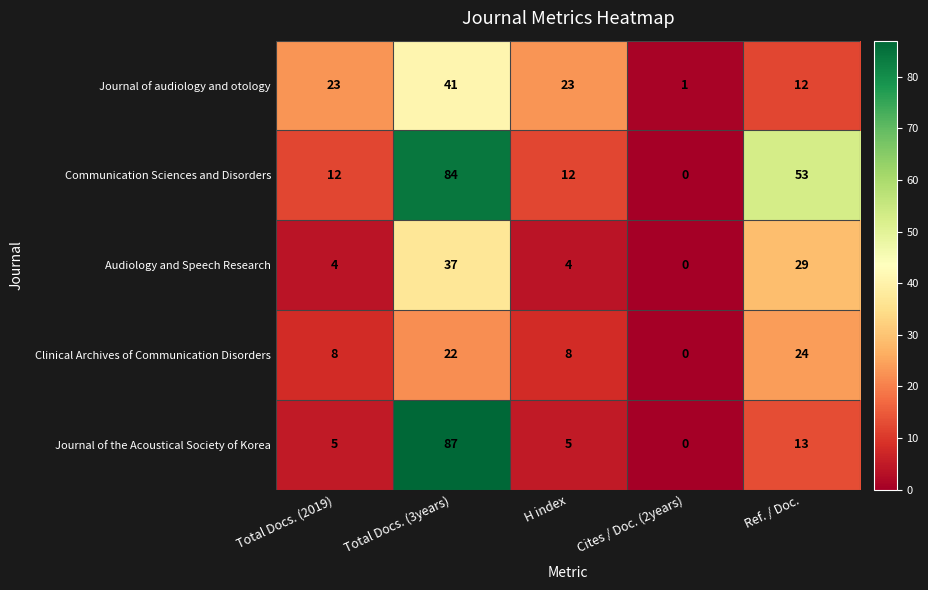

Reading right to left, list all the values displayed in this chart.

Journal of audiology and otology: Ref. / Doc.=12	Cites / Doc. (2years)=1	H index=23	Total Docs. (3years)=41	Total Docs. (2019)=23
Communication Sciences and Disorders: Ref. / Doc.=53	Cites / Doc. (2years)=0	H index=12	Total Docs. (3years)=84	Total Docs. (2019)=12
Audiology and Speech Research: Ref. / Doc.=29	Cites / Doc. (2years)=0	H index=4	Total Docs. (3years)=37	Total Docs. (2019)=4
Clinical Archives of Communication Disorders: Ref. / Doc.=24	Cites / Doc. (2years)=0	H index=8	Total Docs. (3years)=22	Total Docs. (2019)=8
Journal of the Acoustical Society of Korea: Ref. / Doc.=13	Cites / Doc. (2years)=0	H index=5	Total Docs. (3years)=87	Total Docs. (2019)=5